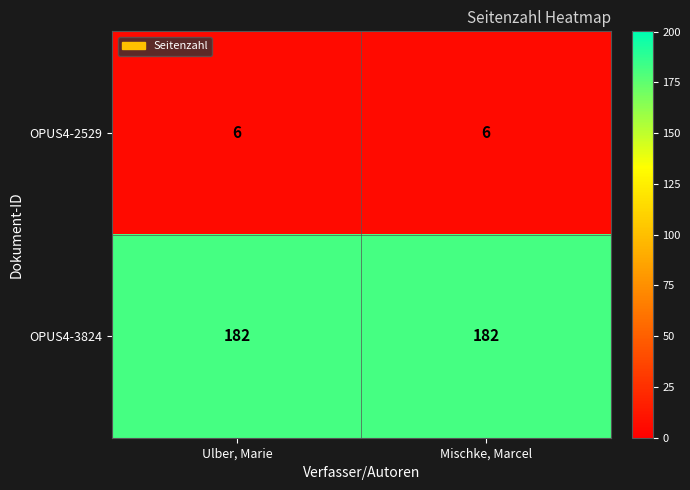

What is the smallest value displayed?

6